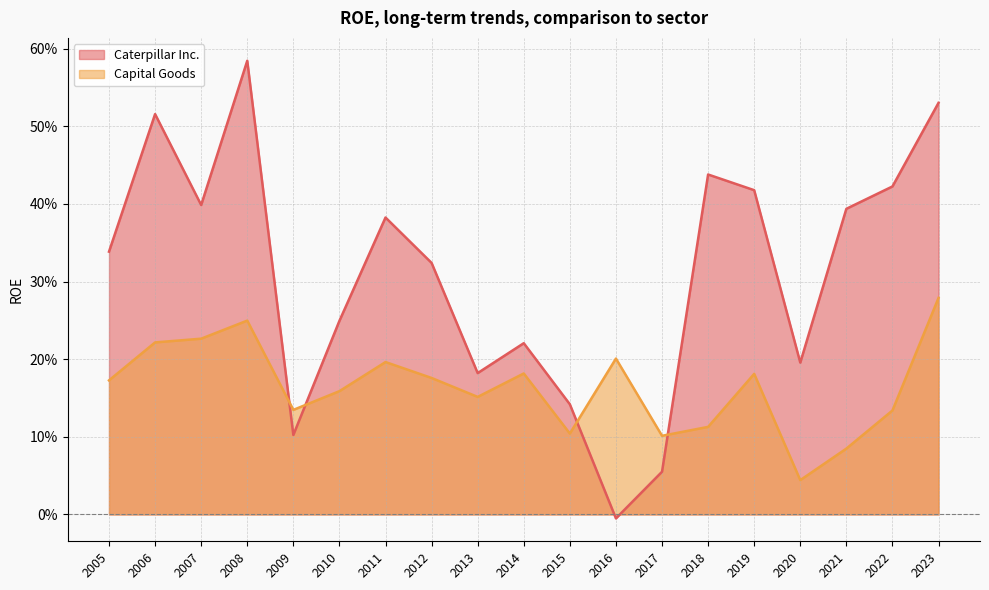

Does the chart have visible grid lines?

Yes